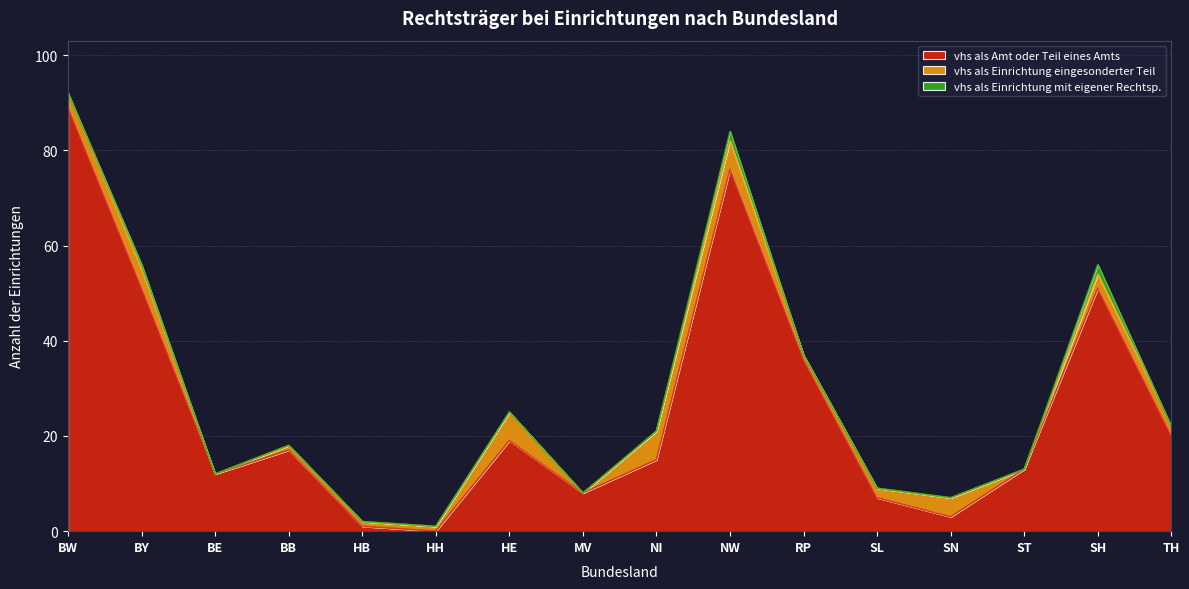

Which category has the lowest value across all series?

HH